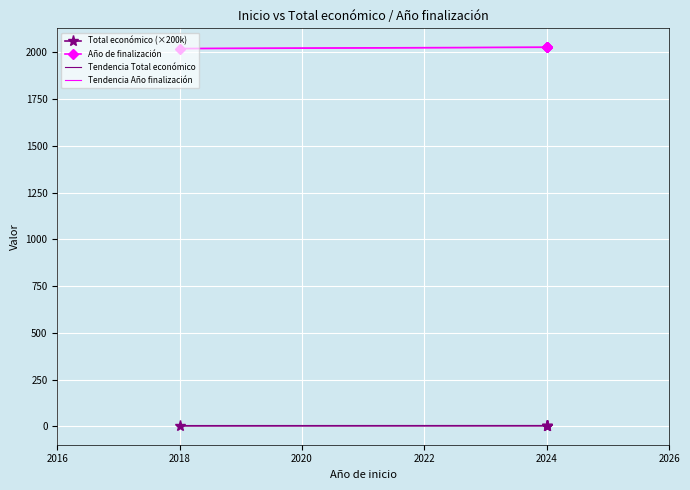

Count the Año de finalización values in the range 2027 to 2028.

4